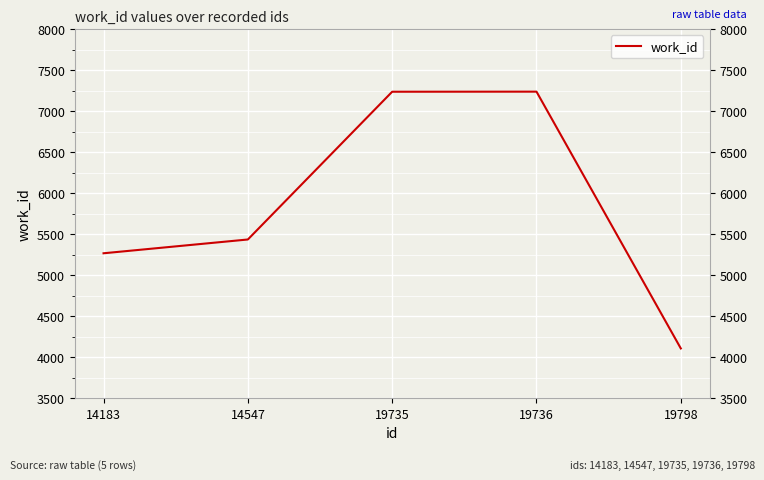

What is the difference between the values at 14547 and 19798?

1328